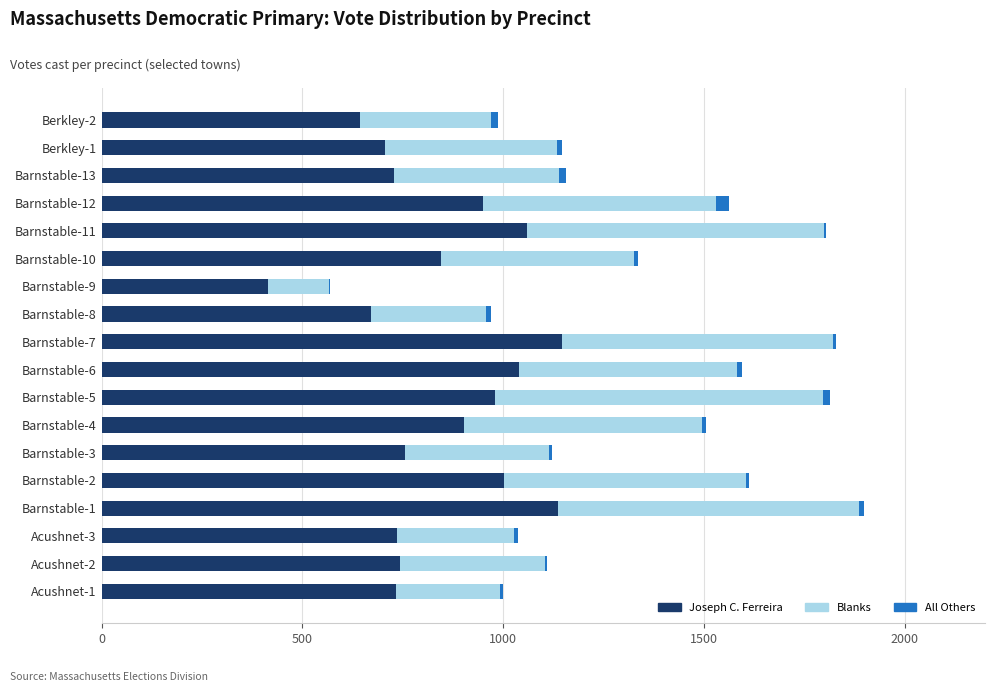

The value of Joseph C. Ferreira at Acushnet-1 is 732. True or false?

True